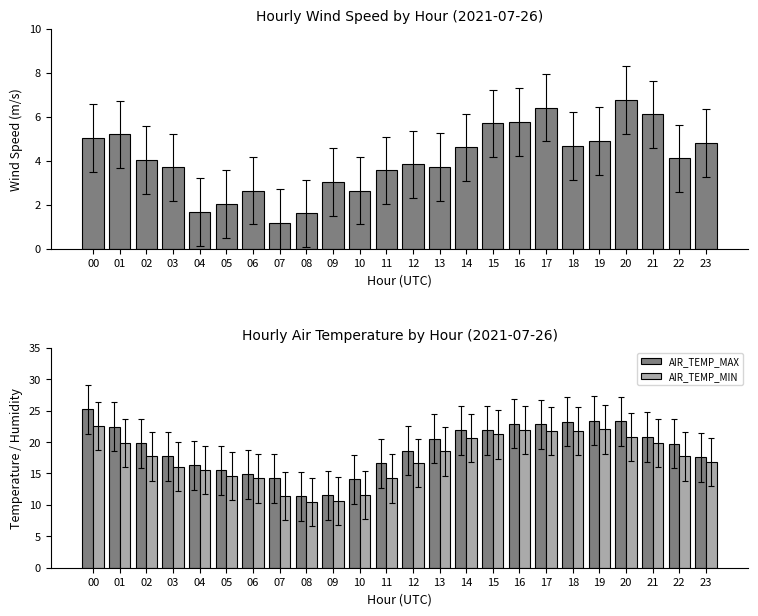

How many data points does each series have?

24